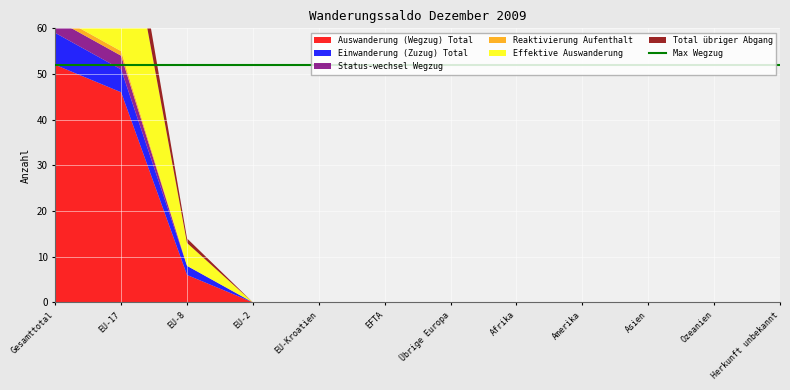

Reading left to right, extract all data points from this chart.

Auswanderung (Wegzug) Total: Gesamttotal=52	EU-17=46	EU-8=6	EU-2=0	EU-Kroatien=0	EFTA=0	Übrige Europa=0	Afrika=0	Amerika=0	Asien=0	Ozeanien=0	Herkunft unbekannt=0
Einwanderung (Zuzug) Total: Gesamttotal=7	EU-17=5	EU-8=2	EU-2=0	EU-Kroatien=0	EFTA=0	Übrige Europa=0	Afrika=0	Amerika=0	Asien=0	Ozeanien=0	Herkunft unbekannt=0
Status-wechsel Wegzug: Gesamttotal=3	EU-17=3	EU-8=0	EU-2=0	EU-Kroatien=0	EFTA=0	Übrige Europa=0	Afrika=0	Amerika=0	Asien=0	Ozeanien=0	Herkunft unbekannt=0
Reaktivierung Aufenthalt: Gesamttotal=1	EU-17=1	EU-8=0	EU-2=0	EU-Kroatien=0	EFTA=0	Übrige Europa=0	Afrika=0	Amerika=0	Asien=0	Ozeanien=0	Herkunft unbekannt=0
Effektive Auswanderung: Gesamttotal=41	EU-17=36	EU-8=5	EU-2=0	EU-Kroatien=0	EFTA=0	Übrige Europa=0	Afrika=0	Amerika=0	Asien=0	Ozeanien=0	Herkunft unbekannt=0
Total übriger Abgang: Gesamttotal=8	EU-17=7	EU-8=1	EU-2=0	EU-Kroatien=0	EFTA=0	Übrige Europa=0	Afrika=0	Amerika=0	Asien=0	Ozeanien=0	Herkunft unbekannt=0